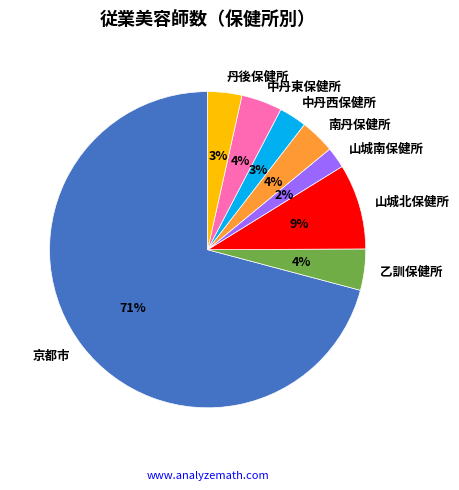

Count the number of slices in the pie.

8